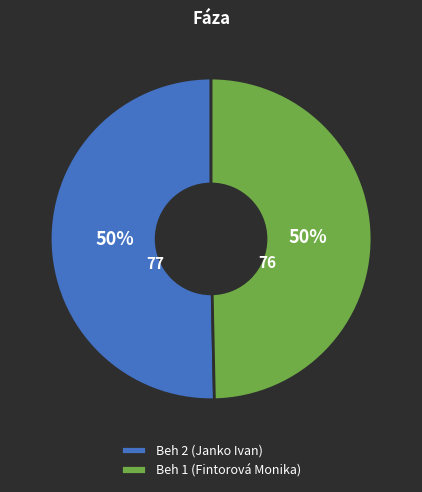

To the nearest percent, what is the combined percentage of Beh 1 (Fintorová Monika) and Beh 2 (Janko Ivan)?

100%